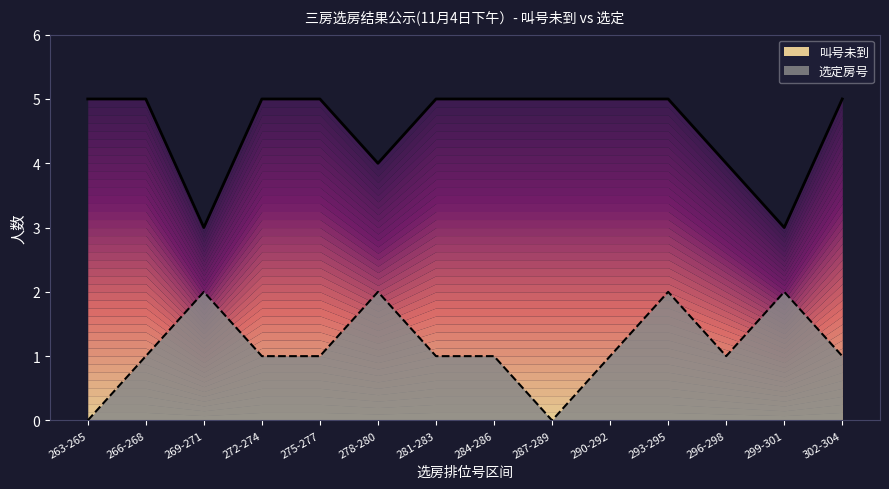

Reading right to left, transcribe all the data shown in this chart.

叫号未到: 302-304=5	299-301=3	296-298=4	293-295=5	290-292=5	287-289=5	284-286=5	281-283=5	278-280=4	275-277=5	272-274=5	269-271=3	266-268=5	263-265=5
选定房号: 302-304=1	299-301=2	296-298=1	293-295=2	290-292=1	287-289=0	284-286=1	281-283=1	278-280=2	275-277=1	272-274=1	269-271=2	266-268=1	263-265=0